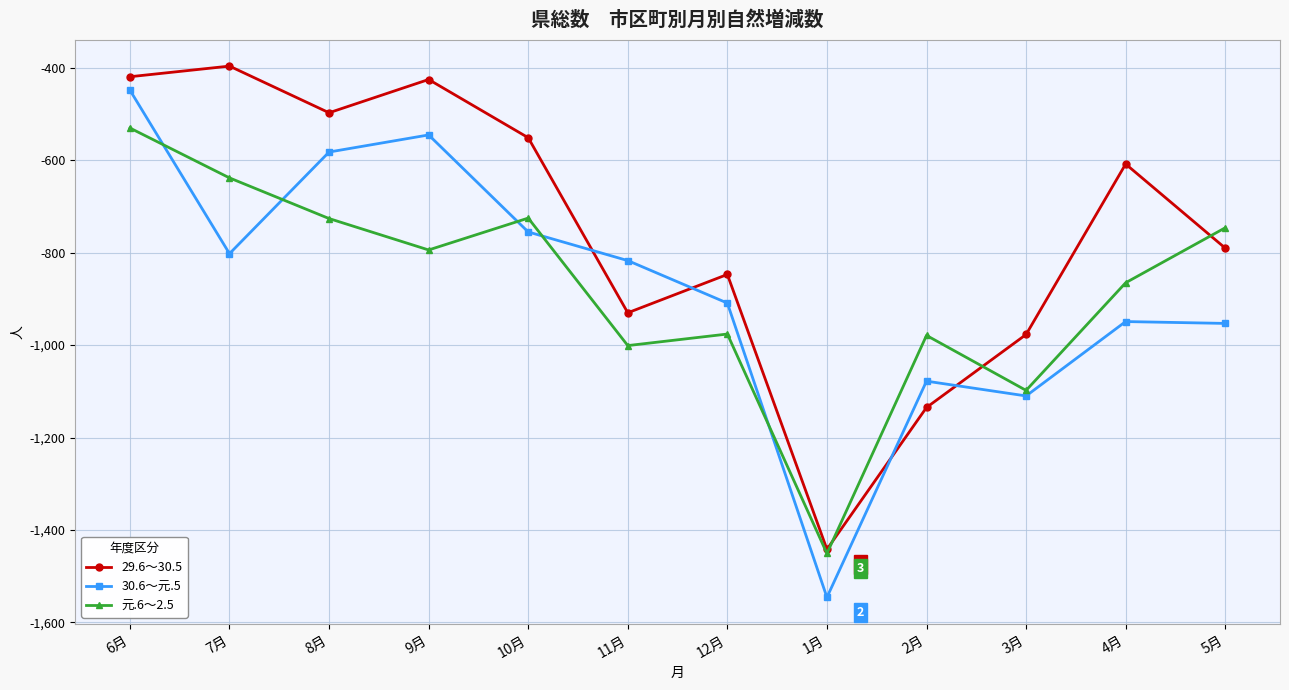

What are all the series names shown in the legend?

29.6～30.5, 30.6～元.5, 元.6～2.5